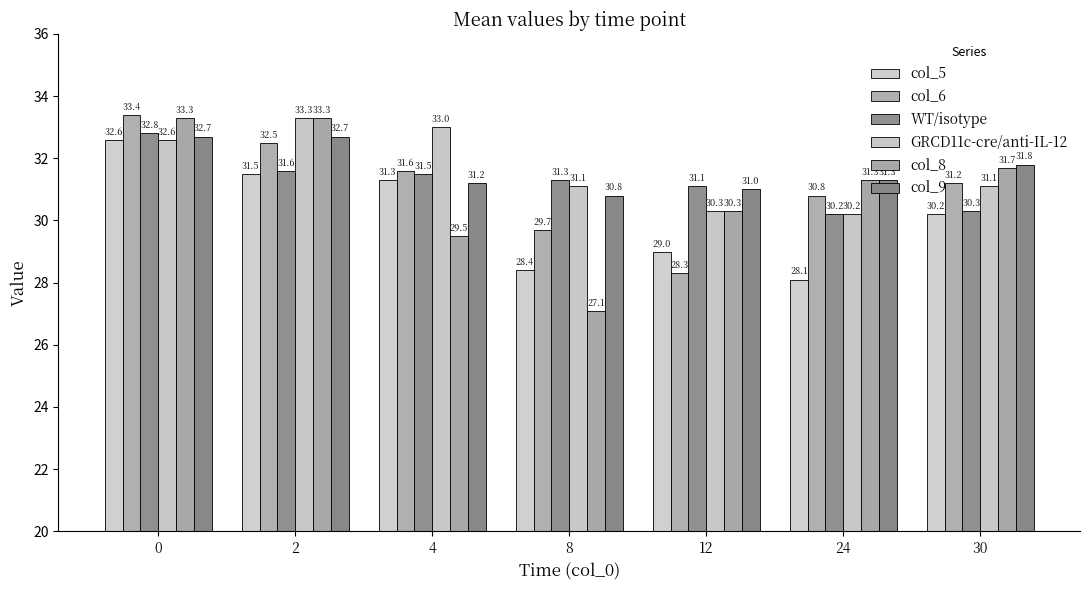

Is it true that GRCD11c-cre/anti-IL-12 equals 30.2 at 24?

True